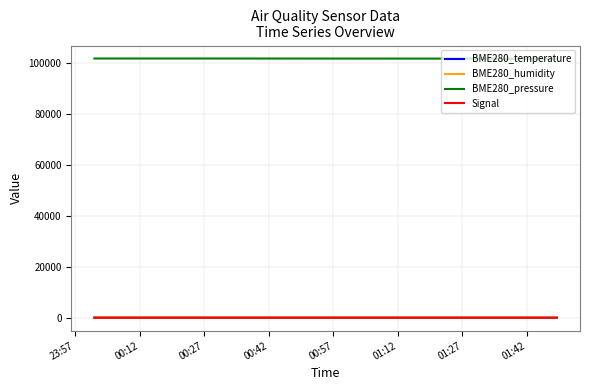

What is the greatest value displayed?

101813.3